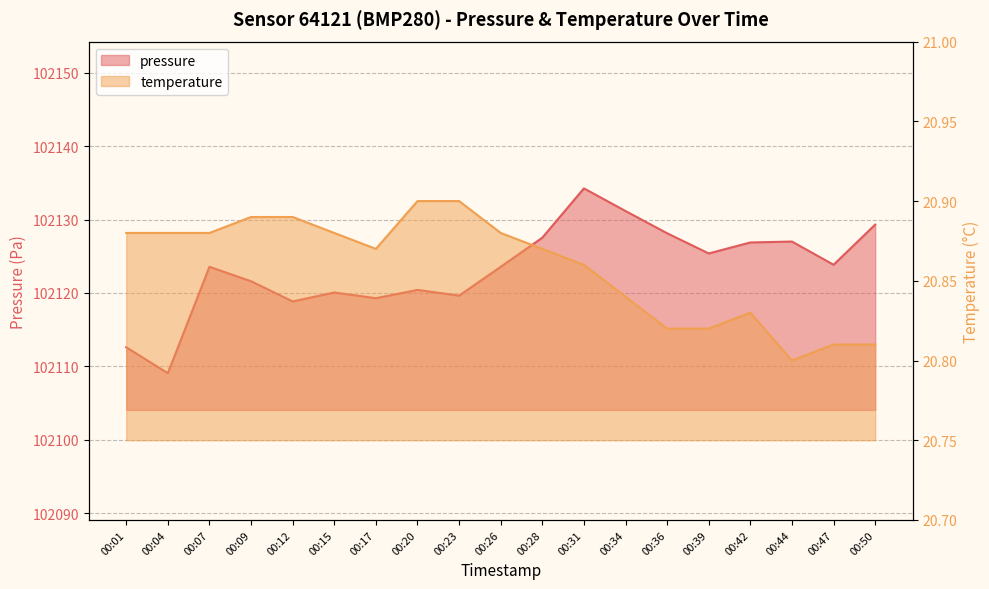

Where is pressure nearest to the value 102121?

00:09